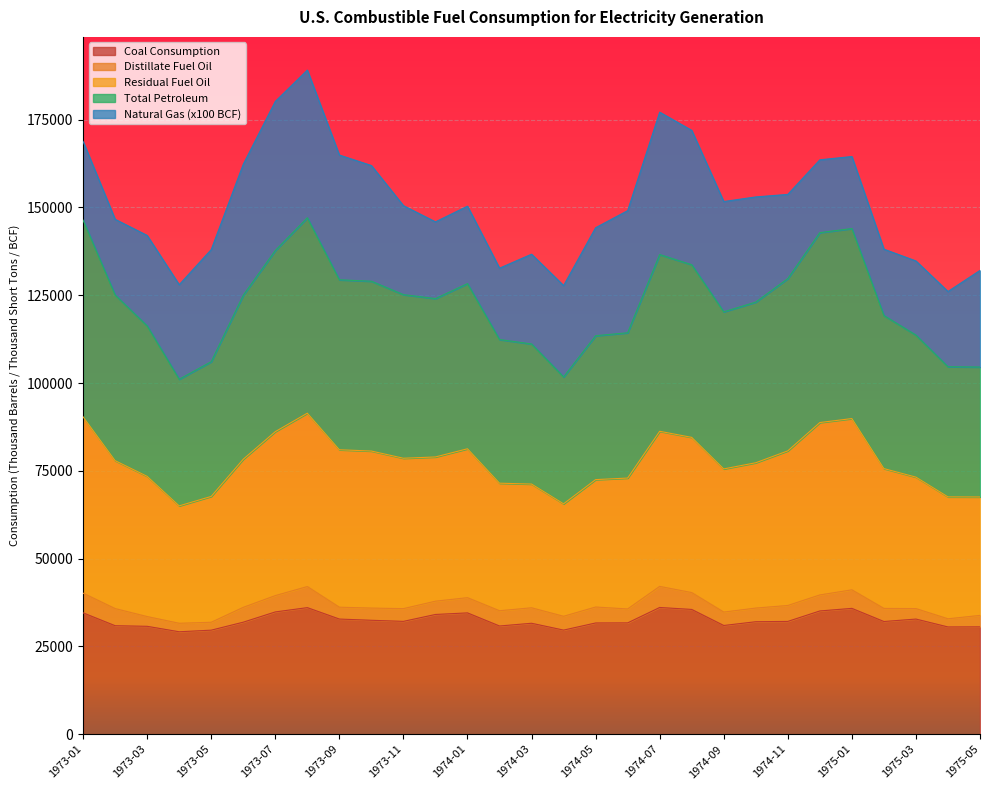

At how many categories does at least one series exceed 31173?

29